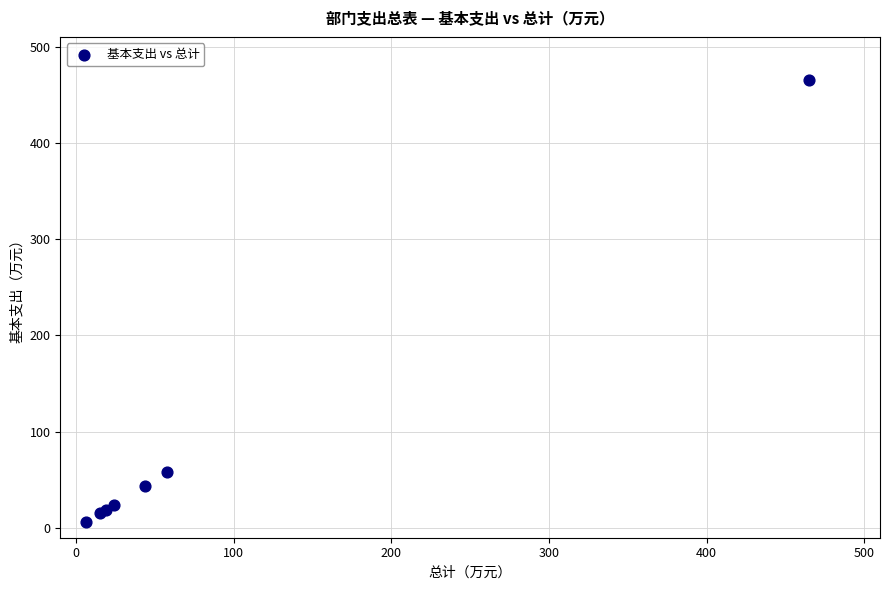

What Y value in the scatter plot is closest to 235?

57.9